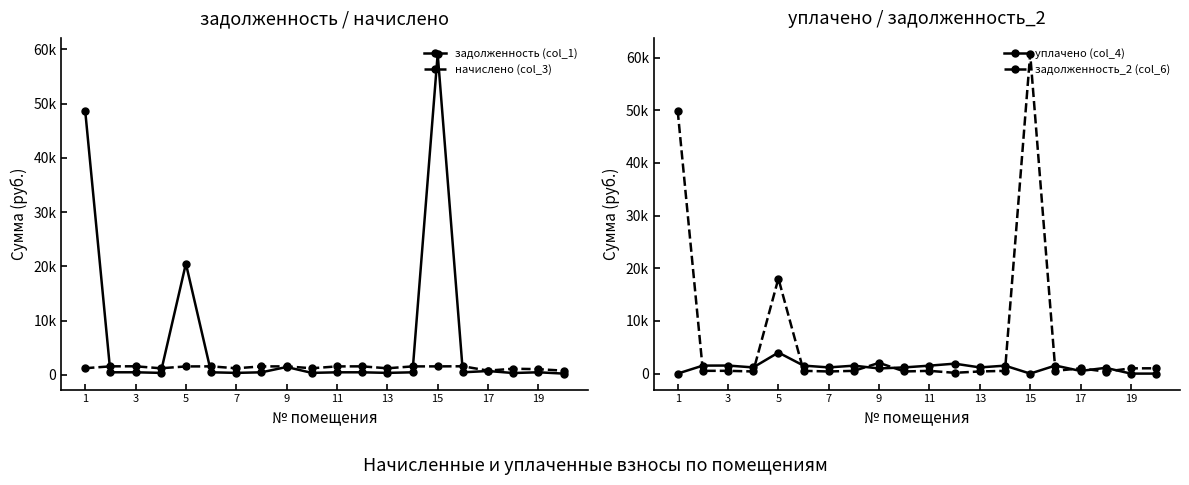

Where does the задолженность_2 (col_6) series first go above 522?

1